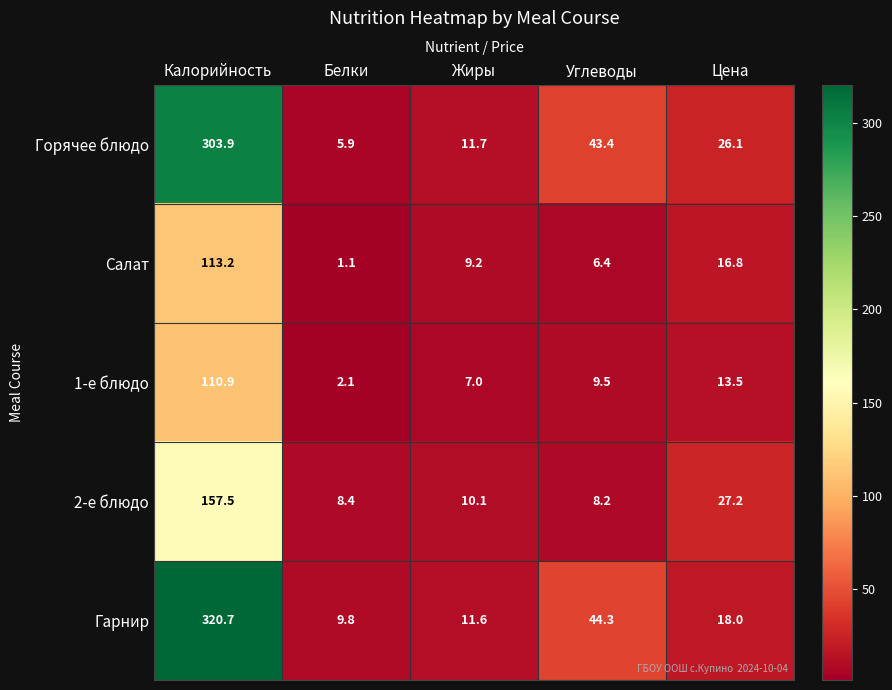

Rank the series at Белки from lowest to highest value.

Салат, 1-е блюдо, Горячее блюдо, 2-е блюдо, Гарнир